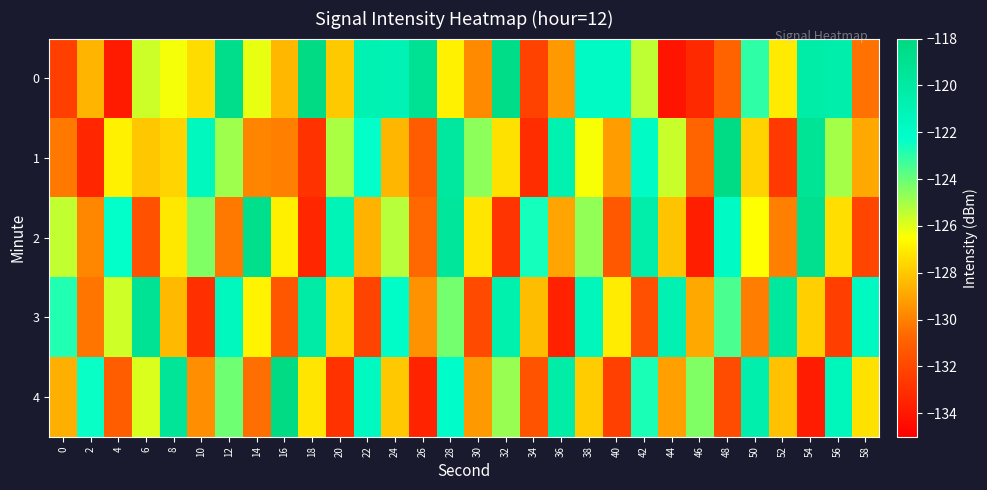

Reading left to right, list all the values displayed in this chart.

0: 0=-132.4	2=-128.6	4=-133.8	6=-125.7	8=-126.3	10=-127.4	12=-118.7	14=-126.1	16=-128.5	18=-118.3	20=-128.0	22=-120.9	24=-120.9	26=-119.1	28=-126.9	30=-129.7	32=-118.5	34=-132.2	36=-129.3	38=-121.8	40=-121.8	42=-125.4	44=-134.1	46=-133.2	48=-130.8	50=-123.0	52=-127.1	54=-120.3	56=-120.4	58=-130.5
1: 0=-130.2	2=-133.4	4=-126.9	6=-128.0	8=-127.7	10=-121.5	12=-124.9	14=-129.9	16=-130.0	18=-132.9	20=-125.1	22=-122.3	24=-128.5	26=-131.2	28=-119.8	30=-124.6	32=-127.3	34=-133.1	36=-120.7	38=-126.4	40=-129.2	42=-121.9	44=-125.6	46=-130.8	48=-118.4	50=-127.7	52=-132.6	54=-119.3	56=-125.0	58=-128.9
2: 0=-125.5	2=-129.8	4=-122.3	6=-131.6	8=-127.1	10=-124.4	12=-130.2	14=-118.7	16=-126.9	18=-133.4	20=-121.1	22=-128.6	24=-125.3	26=-130.7	28=-119.5	30=-127.2	32=-132.8	34=-122.6	36=-129.0	38=-124.7	40=-131.3	42=-120.4	44=-128.1	46=-133.7	48=-121.8	50=-126.5	52=-130.0	54=-118.9	56=-127.4	58=-132.1
3: 0=-122.8	2=-130.3	4=-125.7	6=-119.2	8=-128.4	10=-133.0	12=-121.5	14=-126.8	16=-131.4	18=-120.1	20=-127.6	22=-132.2	24=-122.0	26=-129.5	28=-124.2	30=-131.9	32=-120.6	34=-128.3	36=-133.6	38=-121.3	40=-127.0	42=-131.7	44=-120.8	46=-128.9	48=-123.5	50=-130.1	52=-119.7	54=-127.8	56=-132.4	58=-121.6
4: 0=-128.7	2=-122.4	4=-131.1	6=-125.9	8=-119.4	10=-129.6	12=-124.1	14=-130.5	16=-118.3	18=-127.2	20=-132.9	22=-121.7	24=-128.0	26=-133.5	28=-122.1	30=-129.3	32=-124.8	34=-131.5	36=-120.2	38=-127.9	40=-132.3	42=-122.7	44=-129.1	46=-124.4	48=-131.8	50=-120.5	52=-128.2	54=-133.8	56=-121.4	58=-127.3